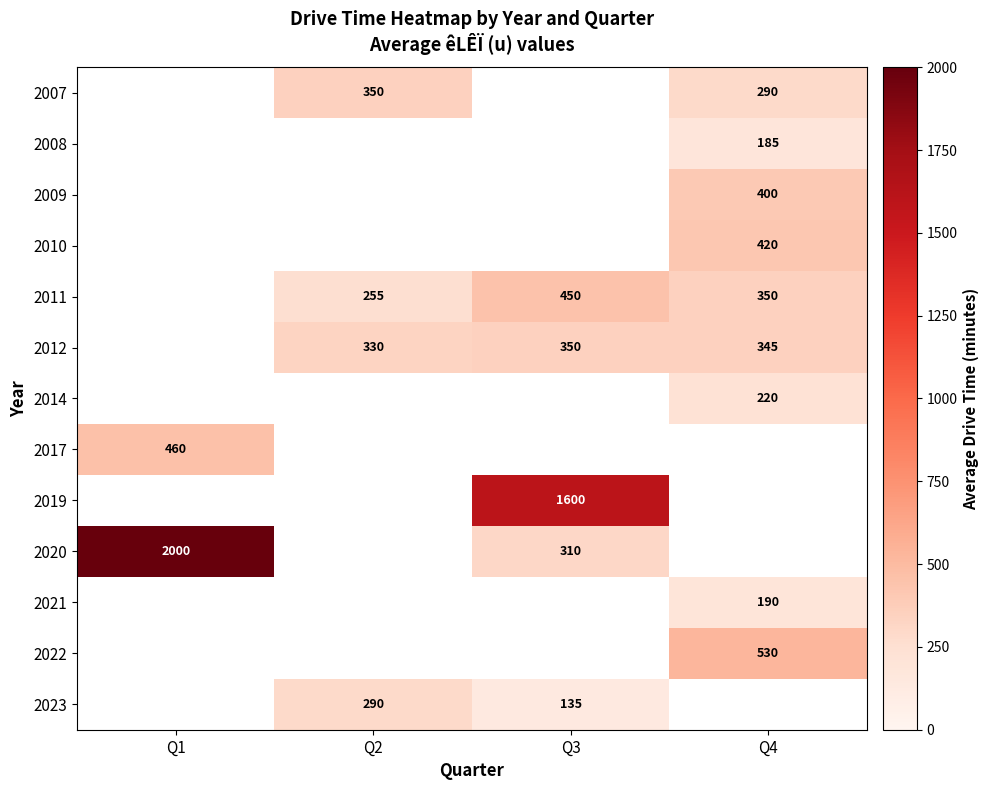

The value of 2017 at Q1 is 672. True or false?

False